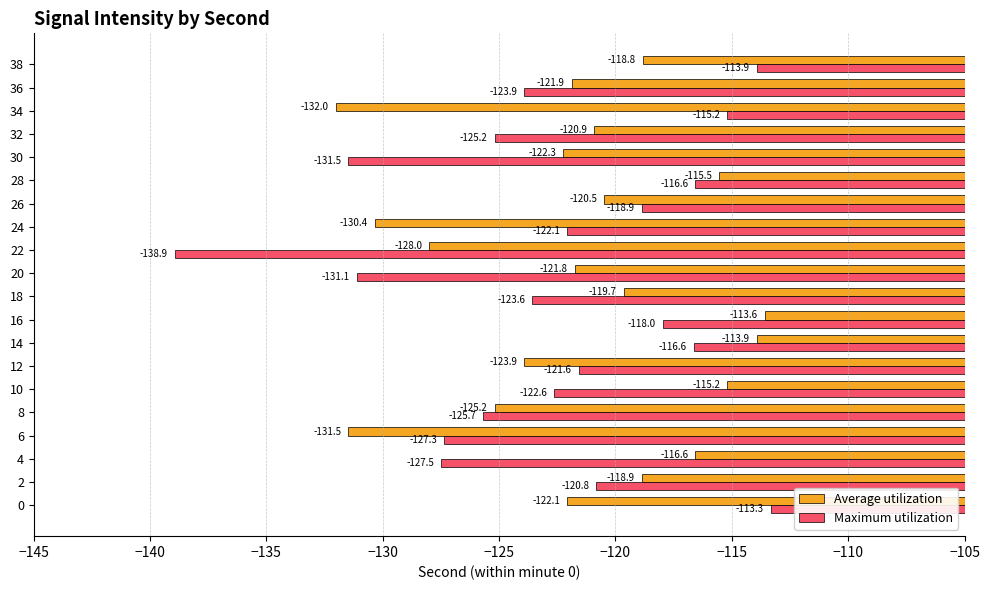

What is the approximate value of Average utilization at 8?

-125.2